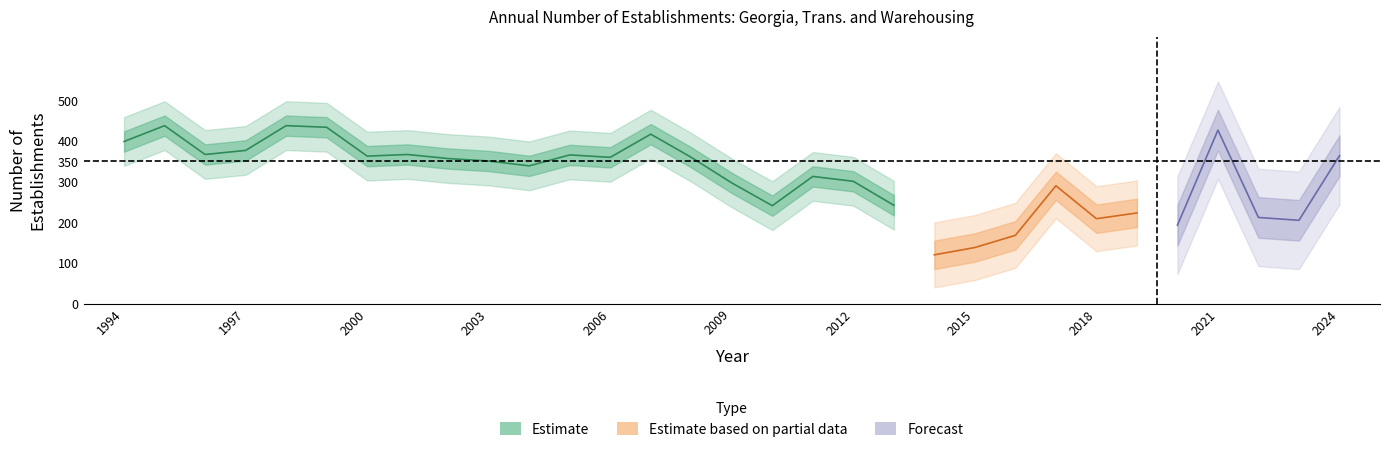

How many data points in Total Establishments are above 351?

15